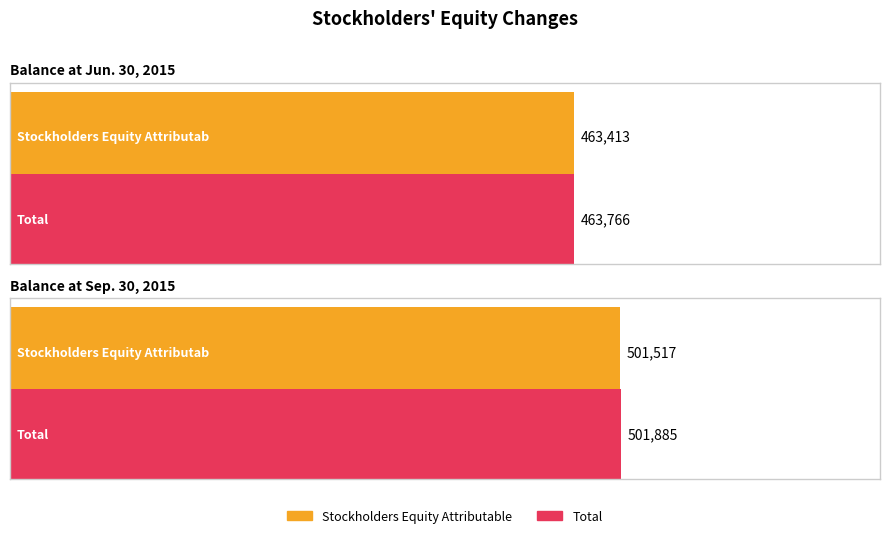

What is the difference between the Stockholders Equity Attributable values at Balance at Jun. 30, 2015 and Balance at Sep. 30, 2015?

38104